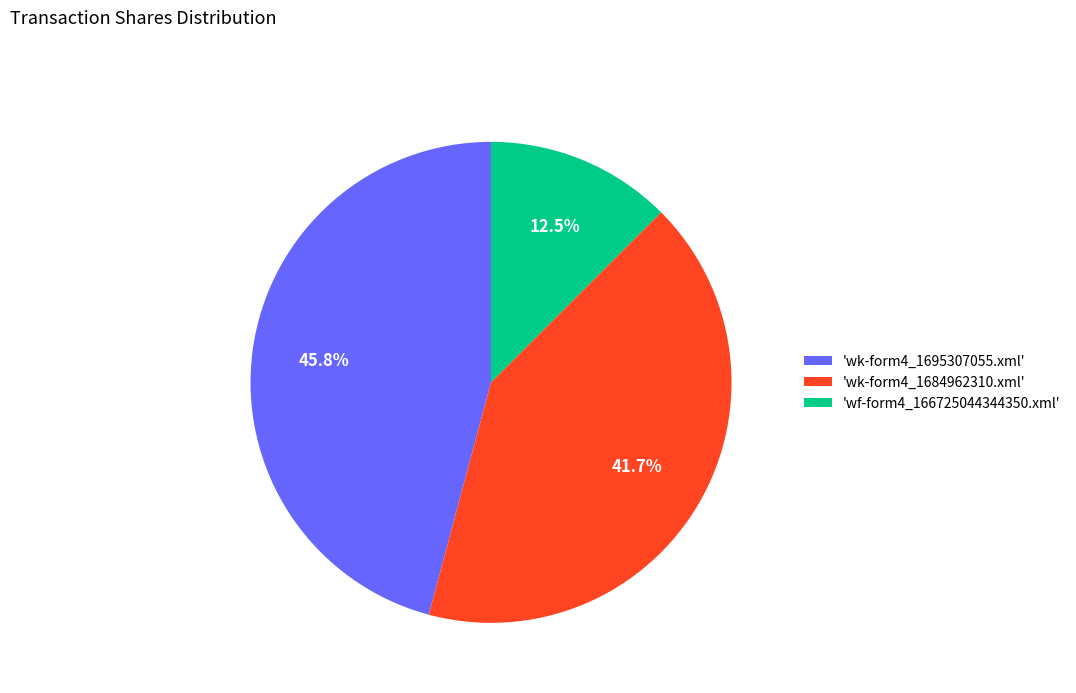

Which has a higher value, 'wk-form4_1695307055.xml' or 'wf-form4_166725044344350.xml'?

'wk-form4_1695307055.xml'